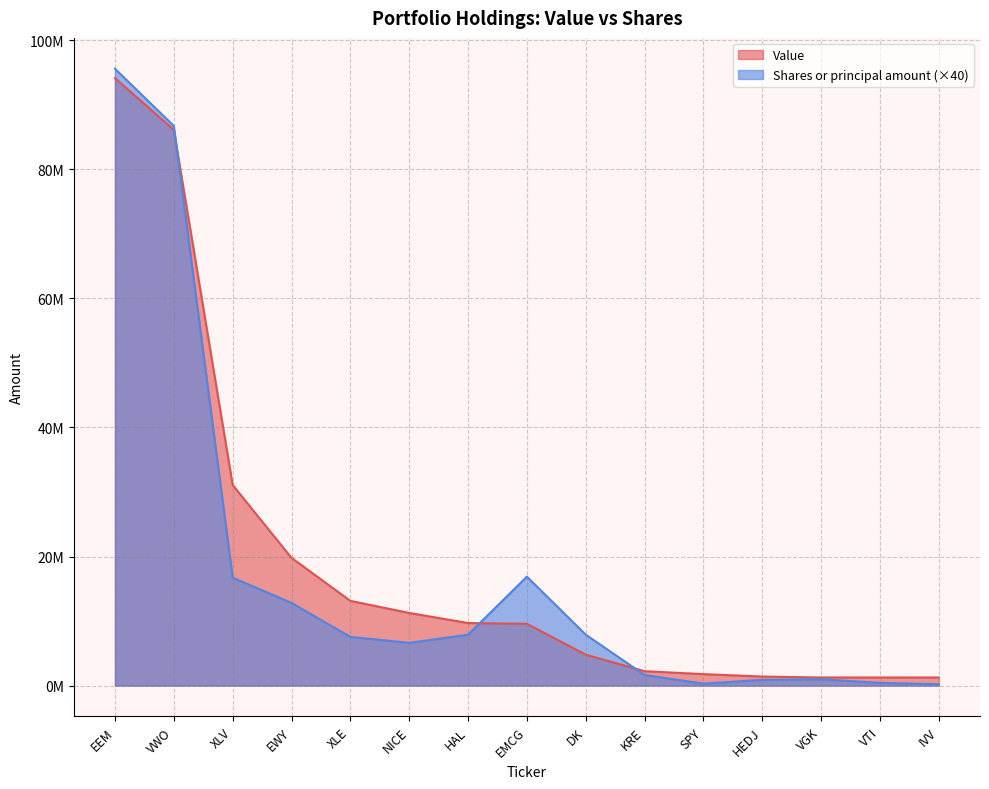

Reading left to right, extract all data points from this chart.

Value: EEM=94146000	VWO=86132000	XLV=31083000	EWY=19792000	XLE=13128000	NICE=11254000	HAL=9692000	EMCG=9571000	DK=4786000	KRE=2230000	SPY=1771000	HEDJ=1398000	VGK=1254000	VTI=1254000	IVV=1251000
Shares or principal amount: EEM=95599920	VWO=86737240	XLV=16720640	EWY=12807400	XLE=7547880	NICE=6622000	HAL=7879920	EMCG=16880000	DK=7888000	KRE=1635680	SPY=301600	HEDJ=890760	VGK=972840	VTI=416000	IVV=212000